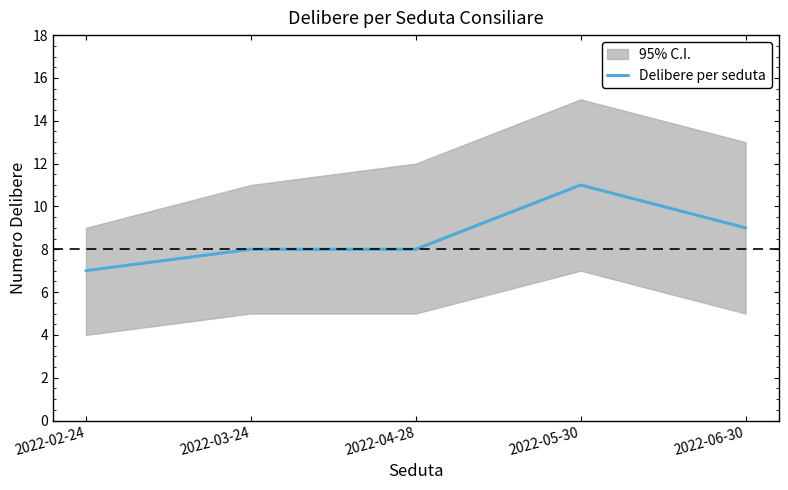

What is the label of the 2nd point from the left?

2022-03-24